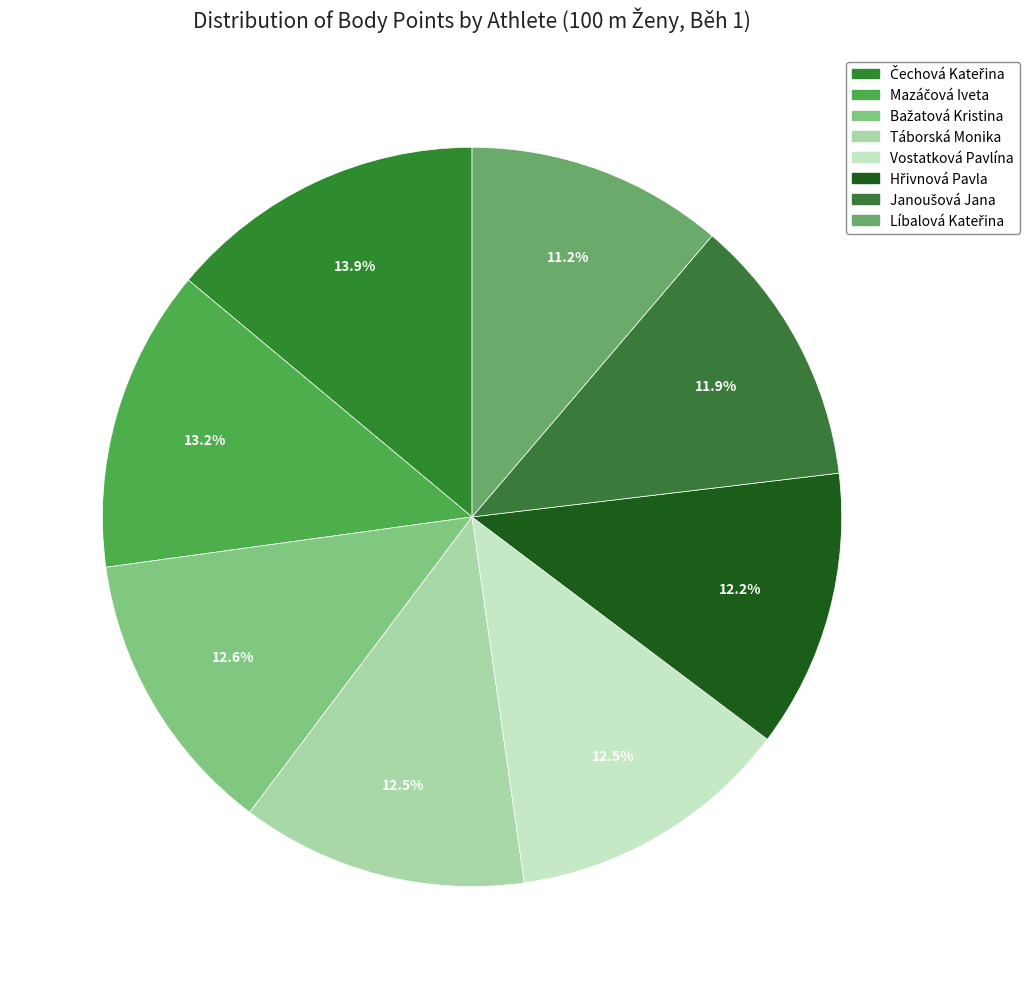

To the nearest percent, what is the difference between the largest and smallest slice percentages?

3%